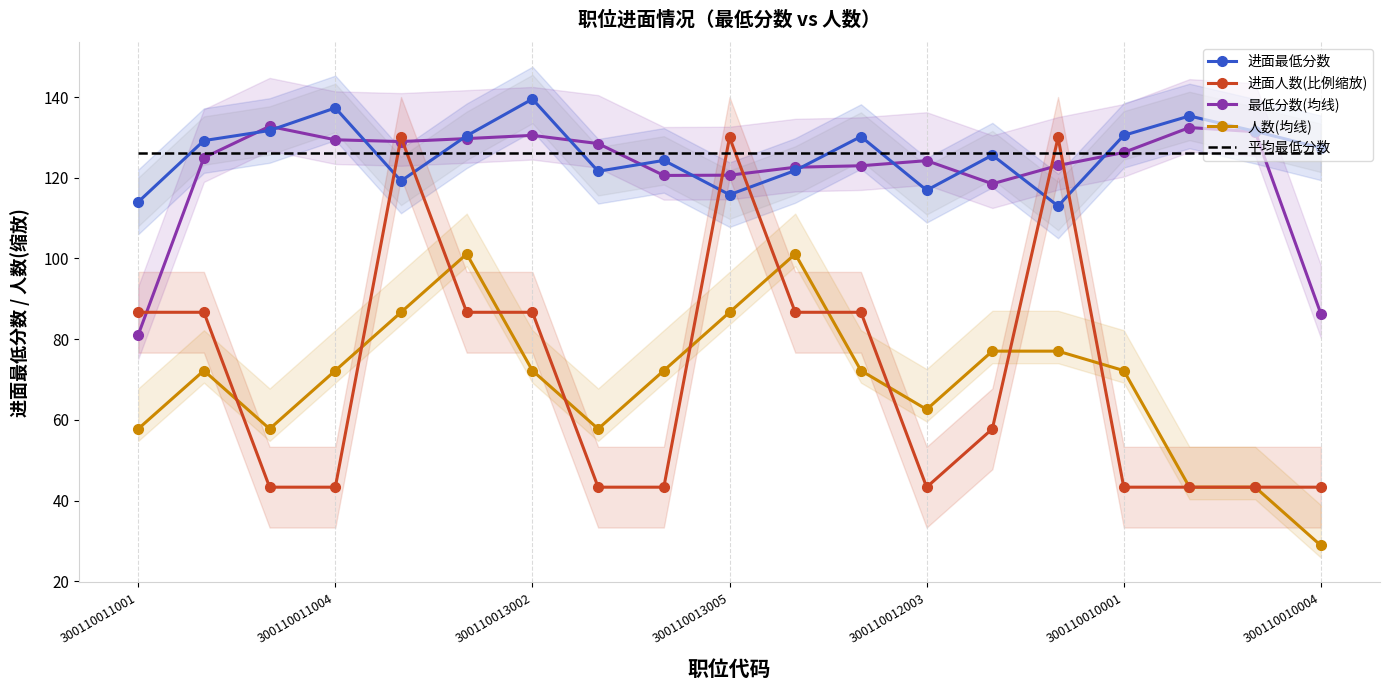

True or false: 进面人数(比例缩放) has more than 2 interior local peaks.

True